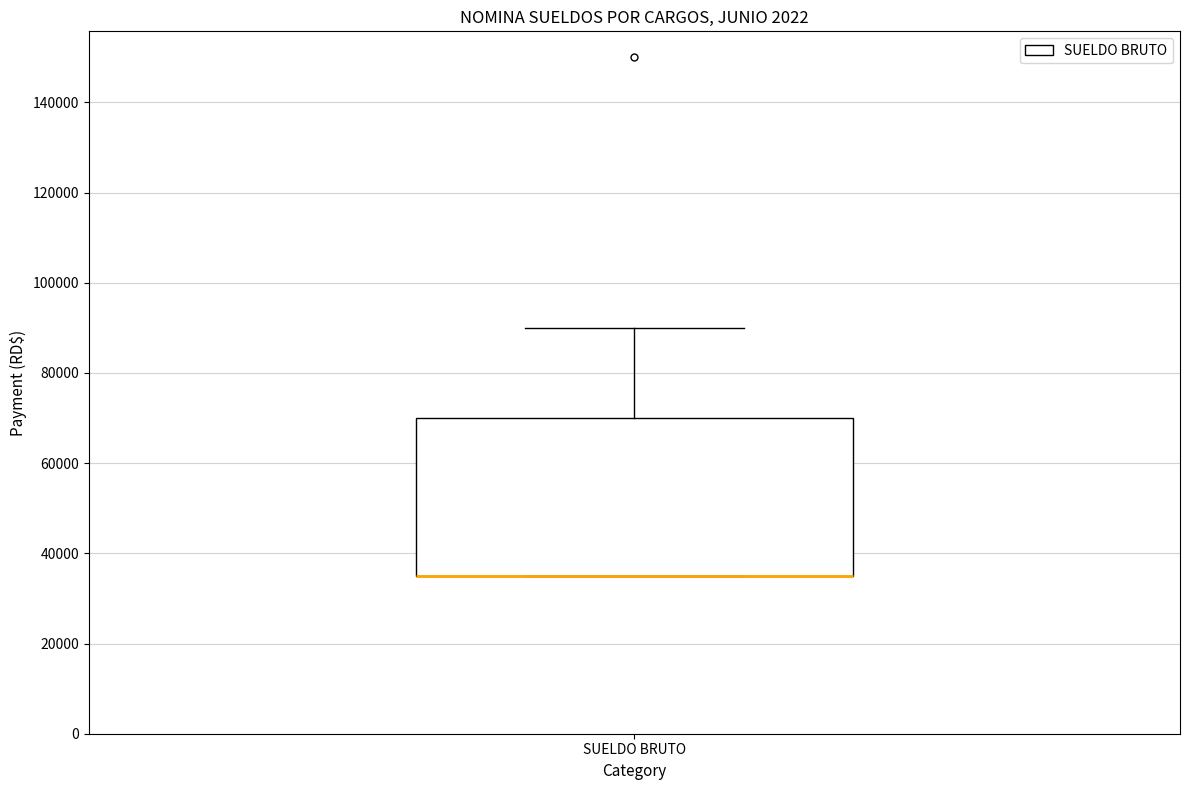

Read this box plot against the y-axis: the position of the median line, the range covered by the box, and the ends of both whiskers. The values are not printed on the chart, so give them approximately, as read against the axis.

median 36000 (drawn on the box's lower edge), box 36000 to 70000, whiskers 36000 to 90000